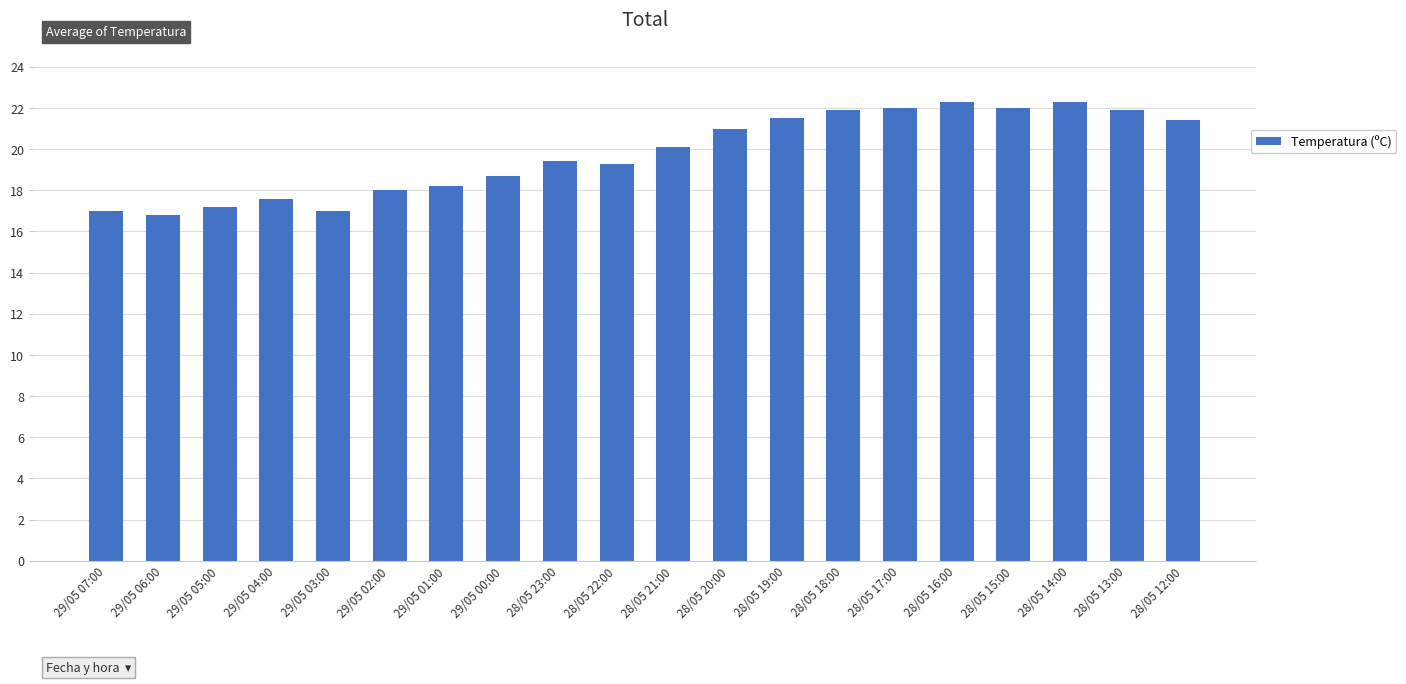

Is it true that the value at 28/05 21:00 is 20.1?

True